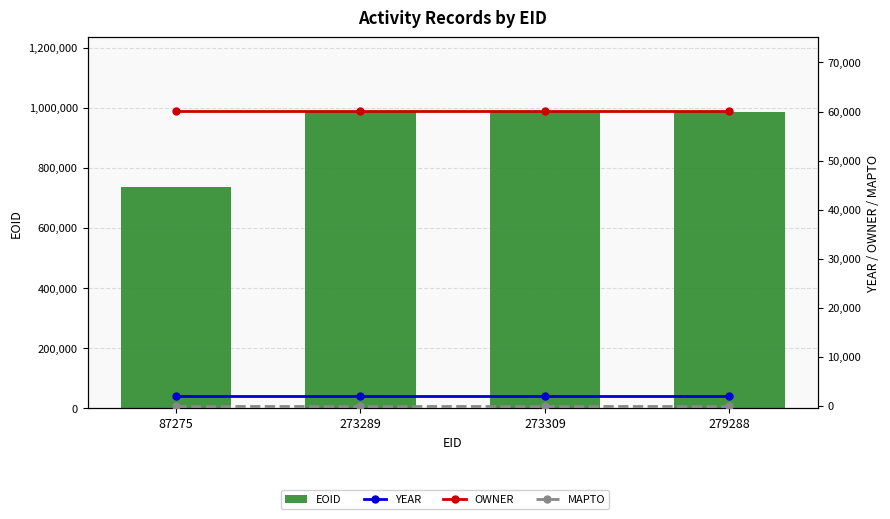

What is the sum of all EOID values?

3697642